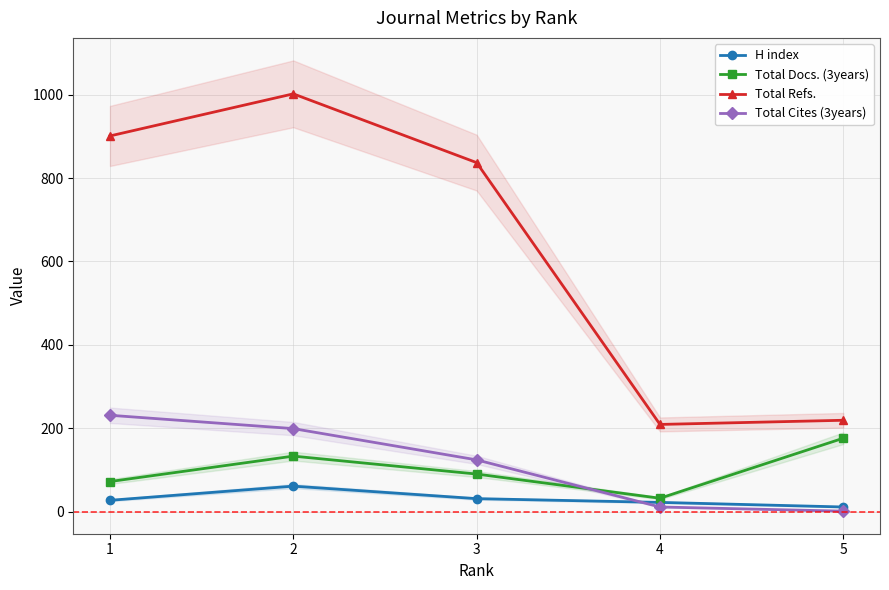

Does the chart have visible grid lines?

Yes